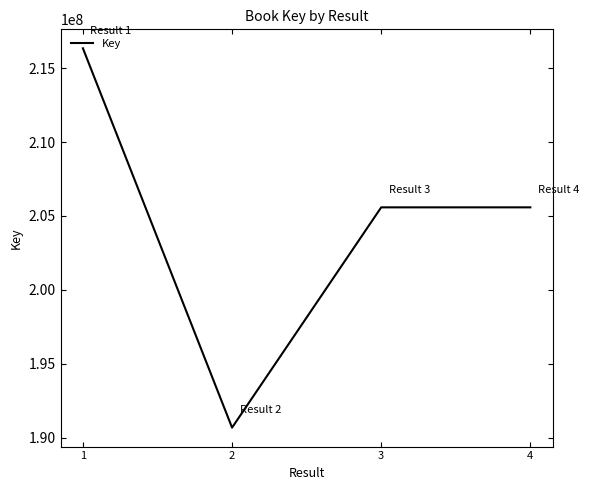

What is the difference between the values at 2 and 4?

14914931